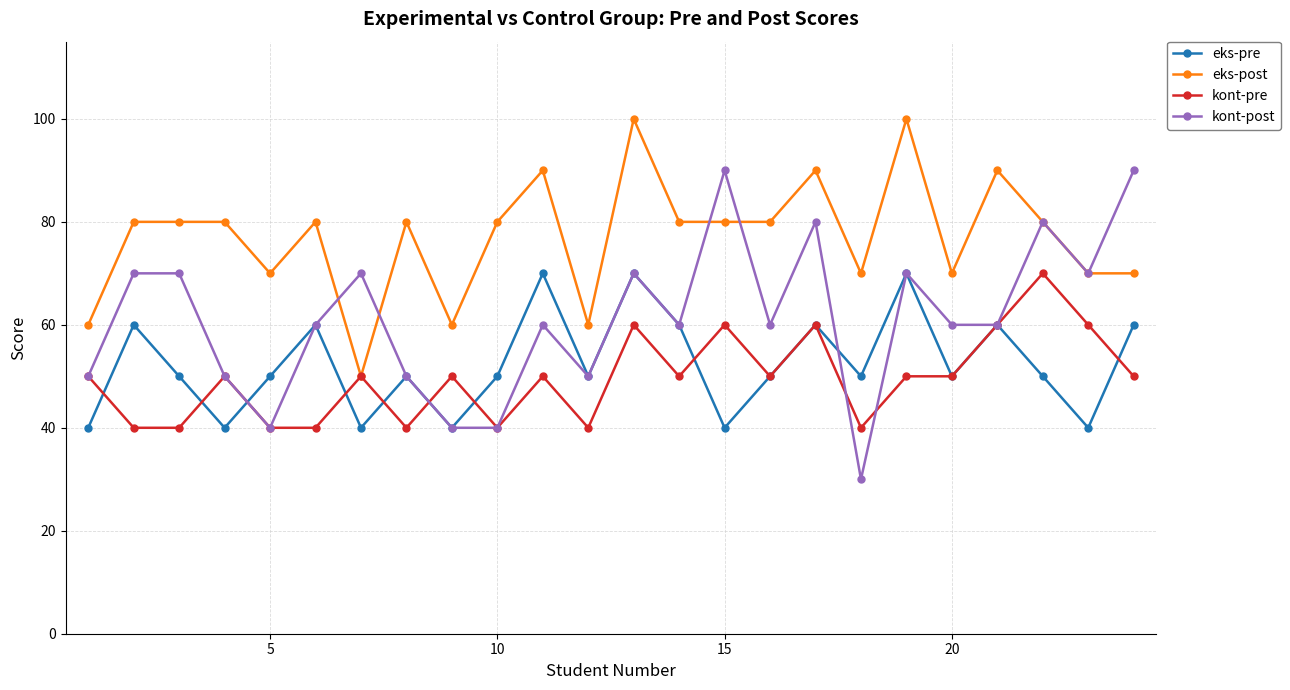

How many interior local valleys does the eks-pre series have?

8